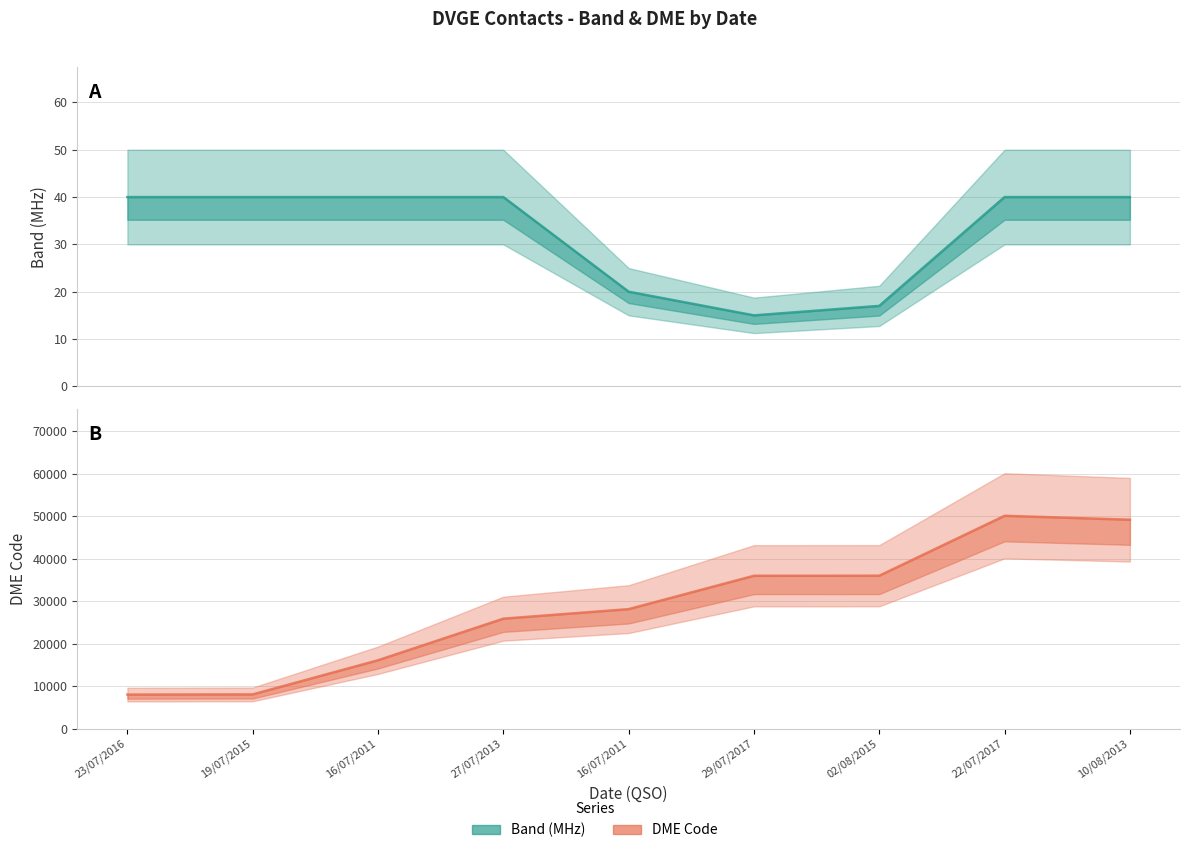

How many categories are shown in the chart?

9